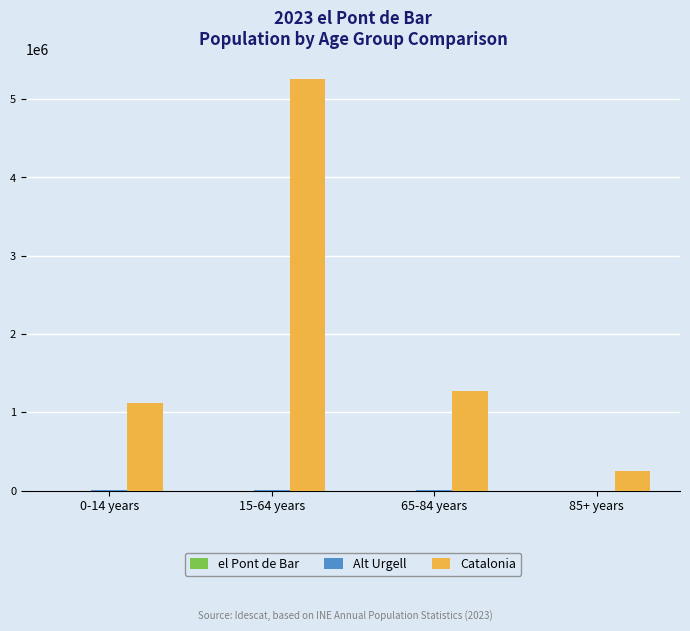

How many series are shown in this chart?

3